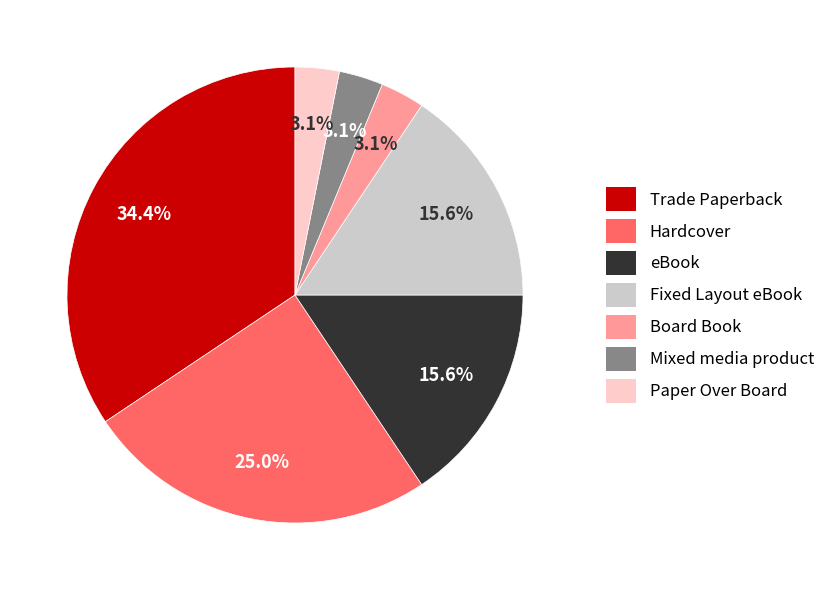

What portion of the pie excludes eBook?

84.4%